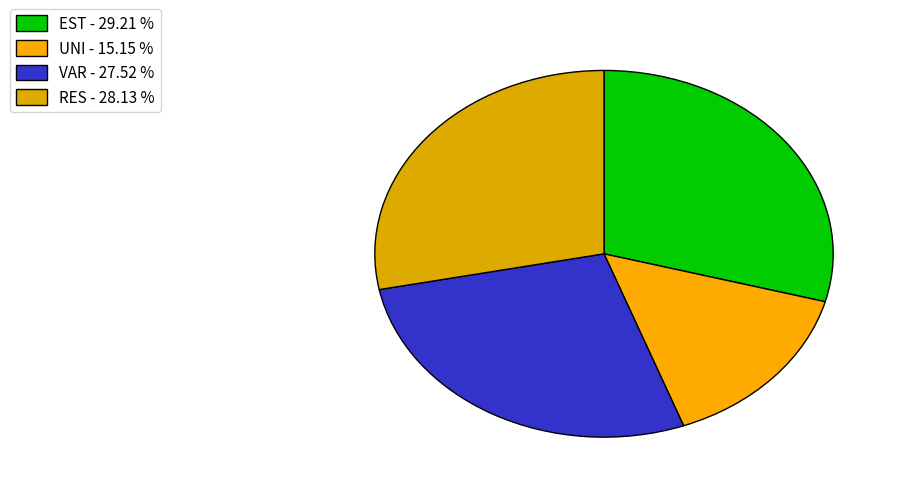

Does RES represent more than half of the total?

No